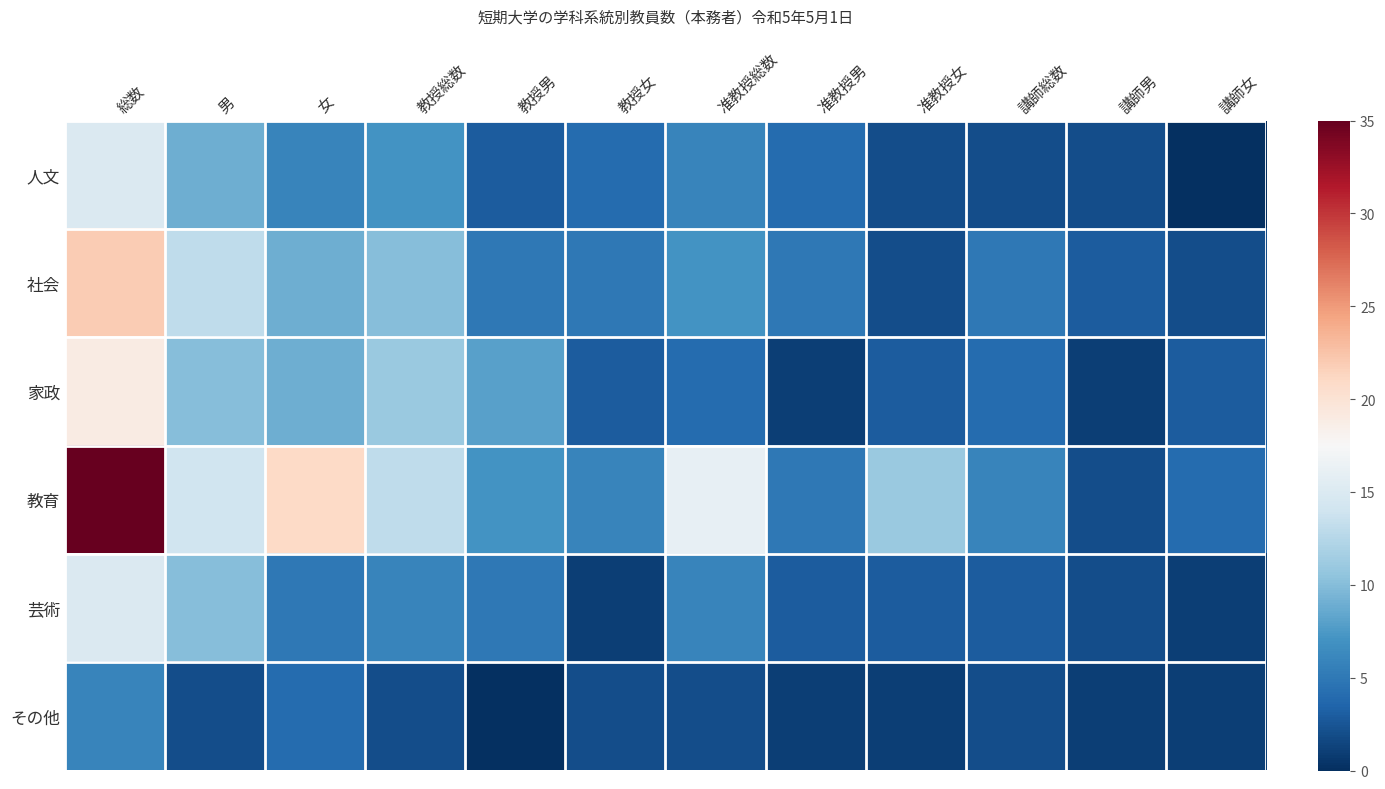

Which series has the widest spread of values?

教育